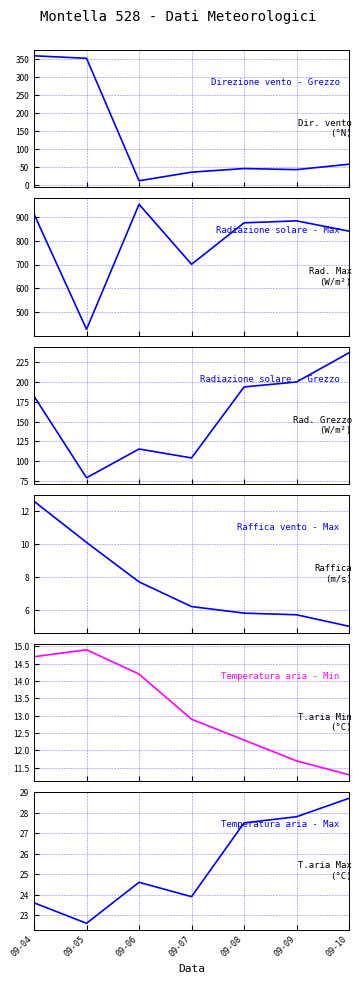

At how many categories does at least one series exceed 754?

5